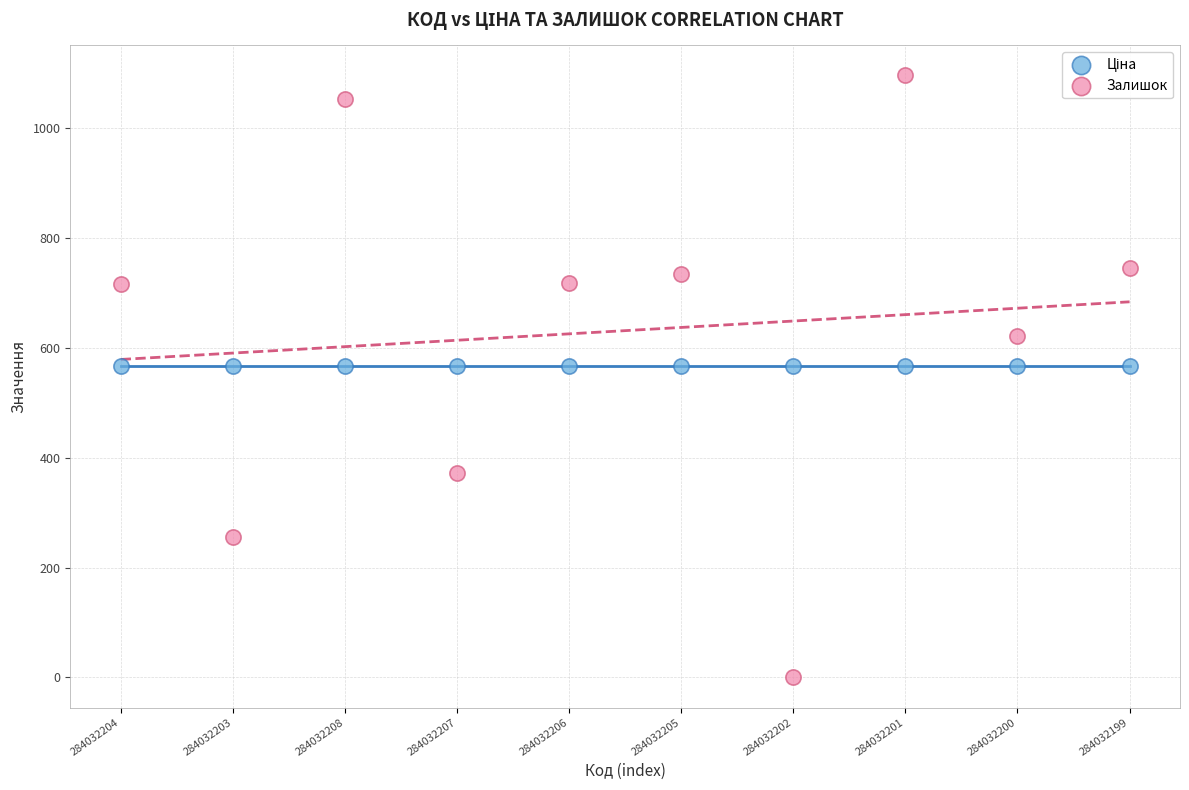

Which series contains the highest Y value?

Залишок